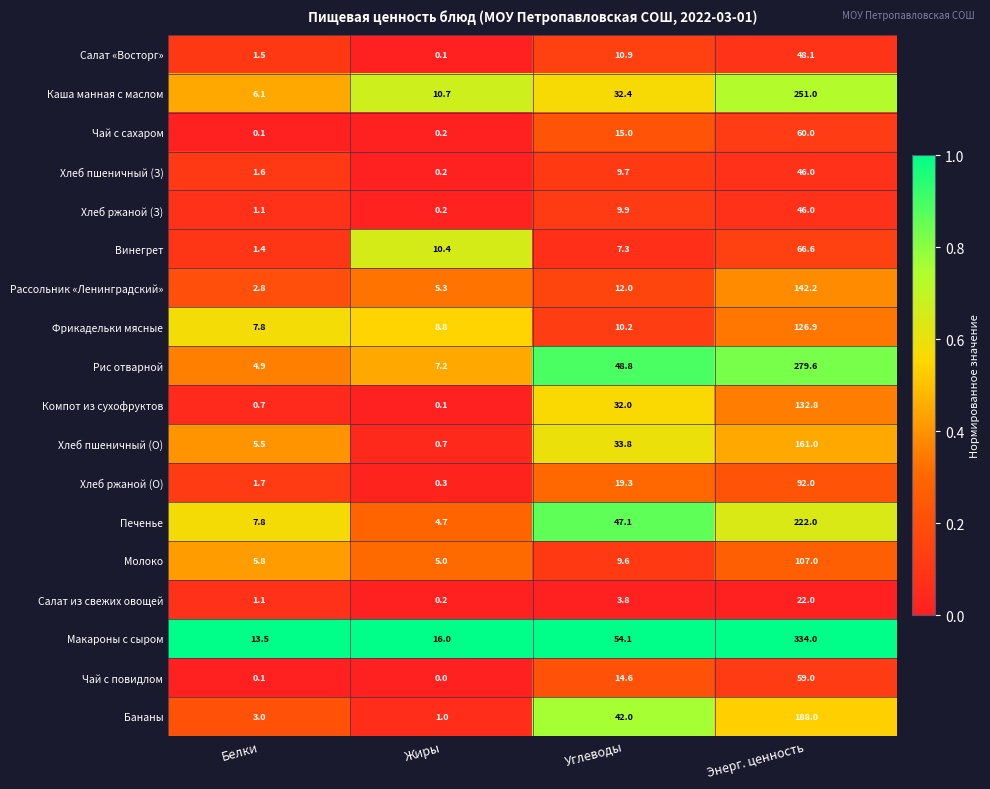

What is the total value across all series at Жиры?

71.1